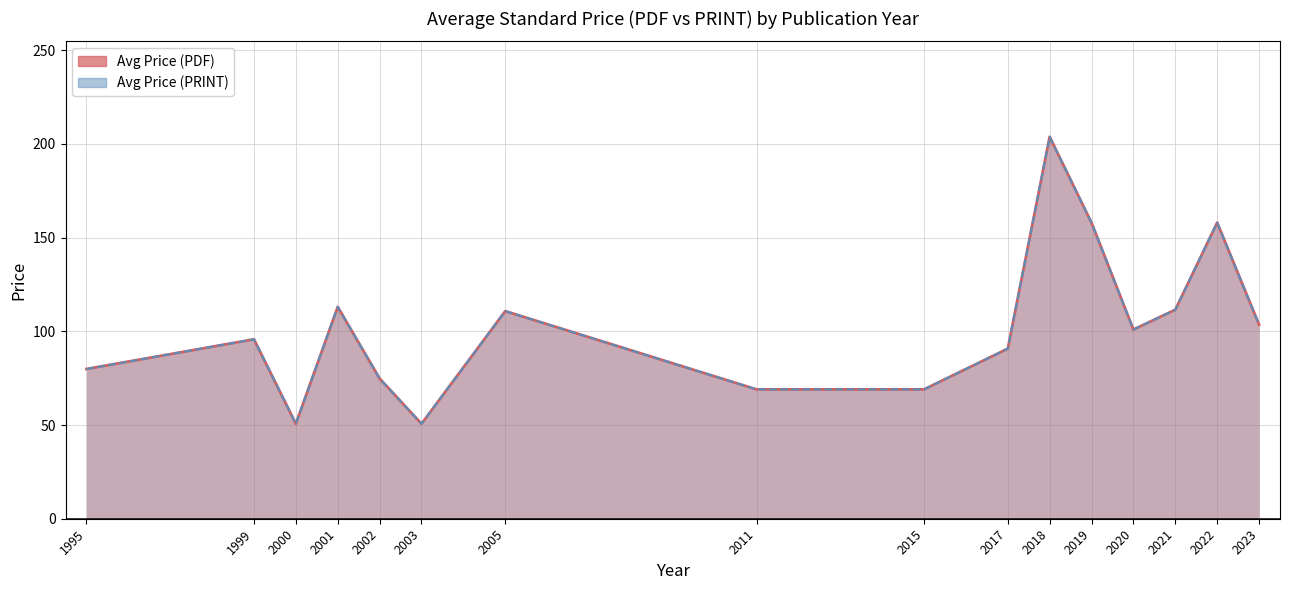

True or false: Avg Price (PDF) and Avg Price (PRINT) cross at least once.

False